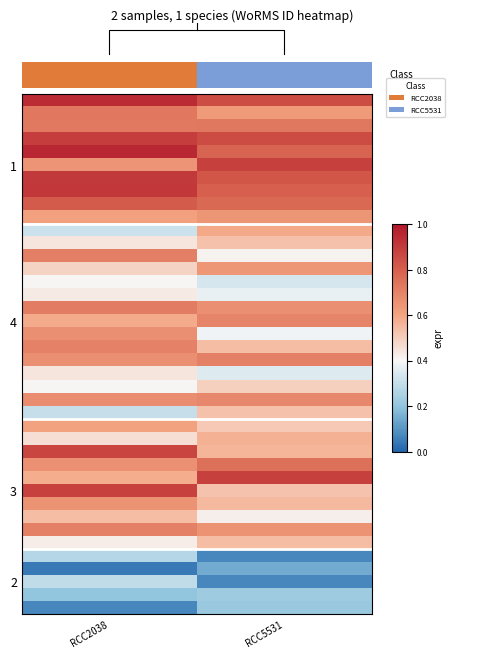

What is the spread (max minus min) of values at RCC5531?

0.8